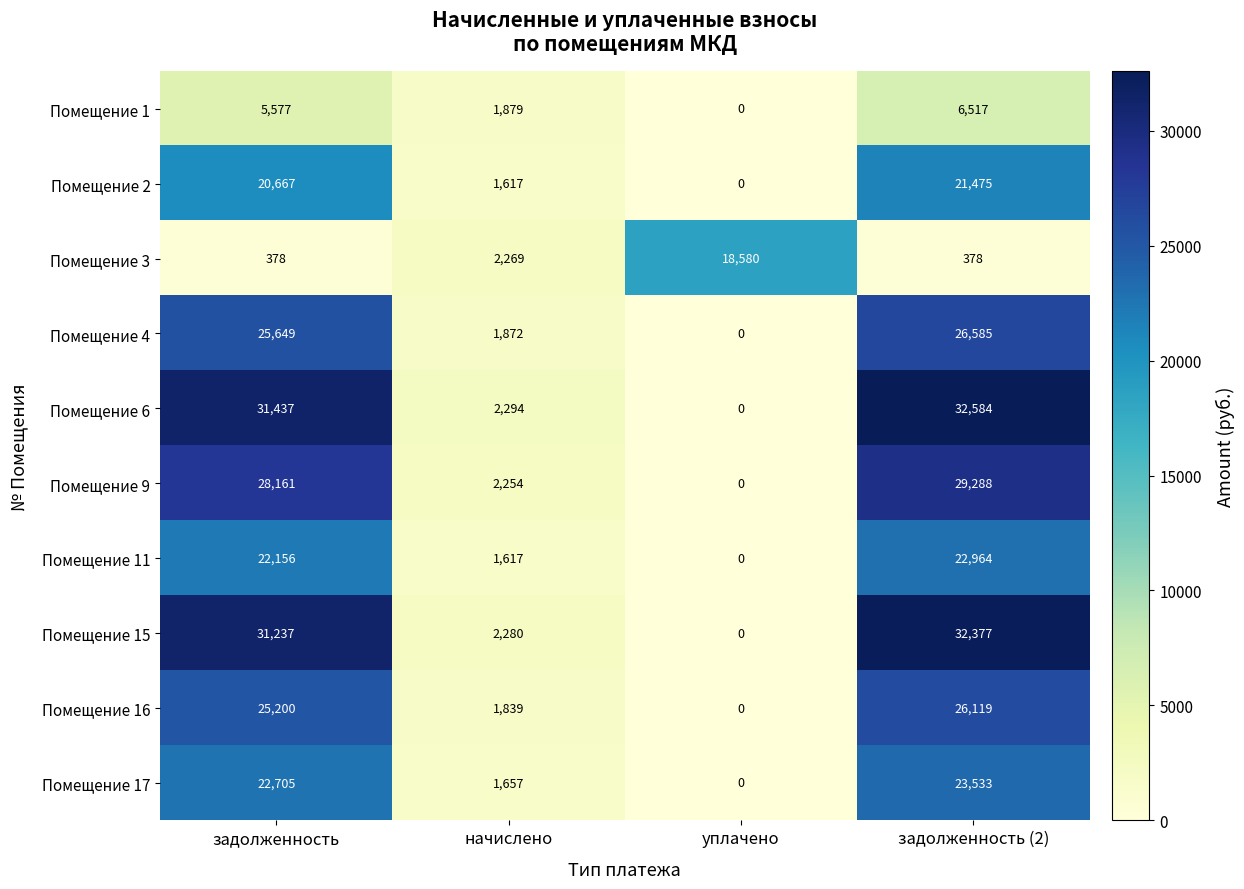

Between задолженность and задолженность (2), which series saw the biggest shift?

Помещение 6